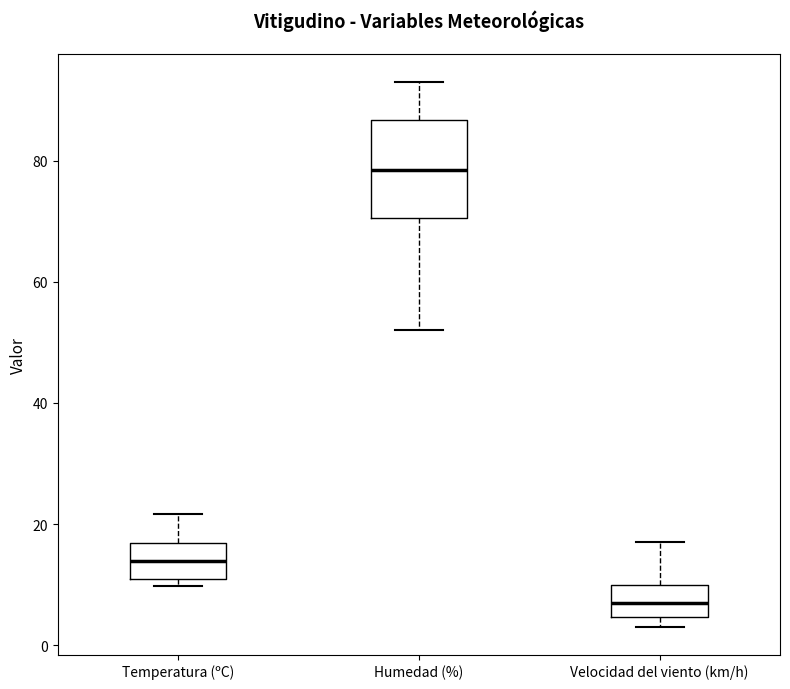

Reading left to right, read every box against the y-axis: the position of its median line, the range the box covers, and the ends of its whiskers. The values are not printed on the chart, so give them approximately, as read against the axis.

Temperatura (ºC): median 14, box 10 to 16, whiskers 10 (just below the box's lower edge) to 22
Humedad (%): median 78, box 70 to 86, whiskers 52 to 94
Velocidad del viento (km/h): median 8, box 4 to 10, whiskers 4 (just below the box's lower edge) to 18